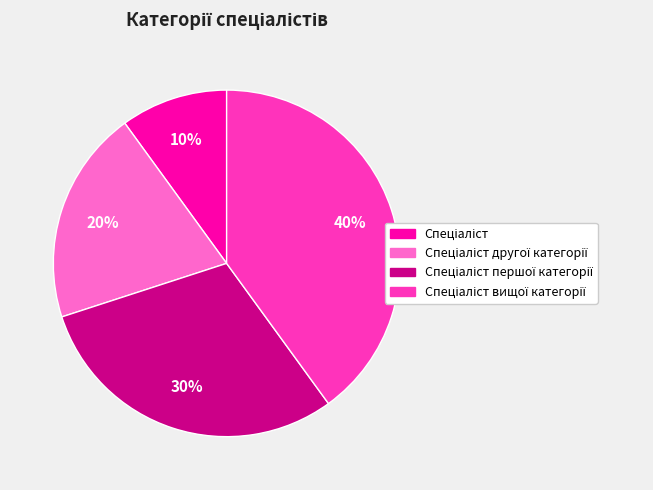

To the nearest percent, what is the difference between the largest and smallest slice percentages?

30%